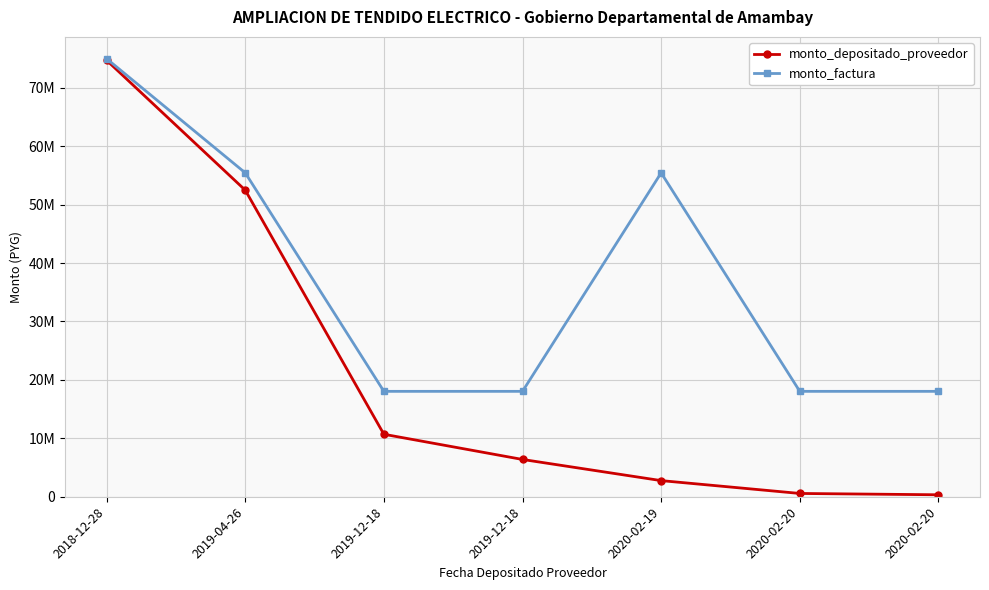

Which category has the lowest value in the monto_factura series?

2019-12-18